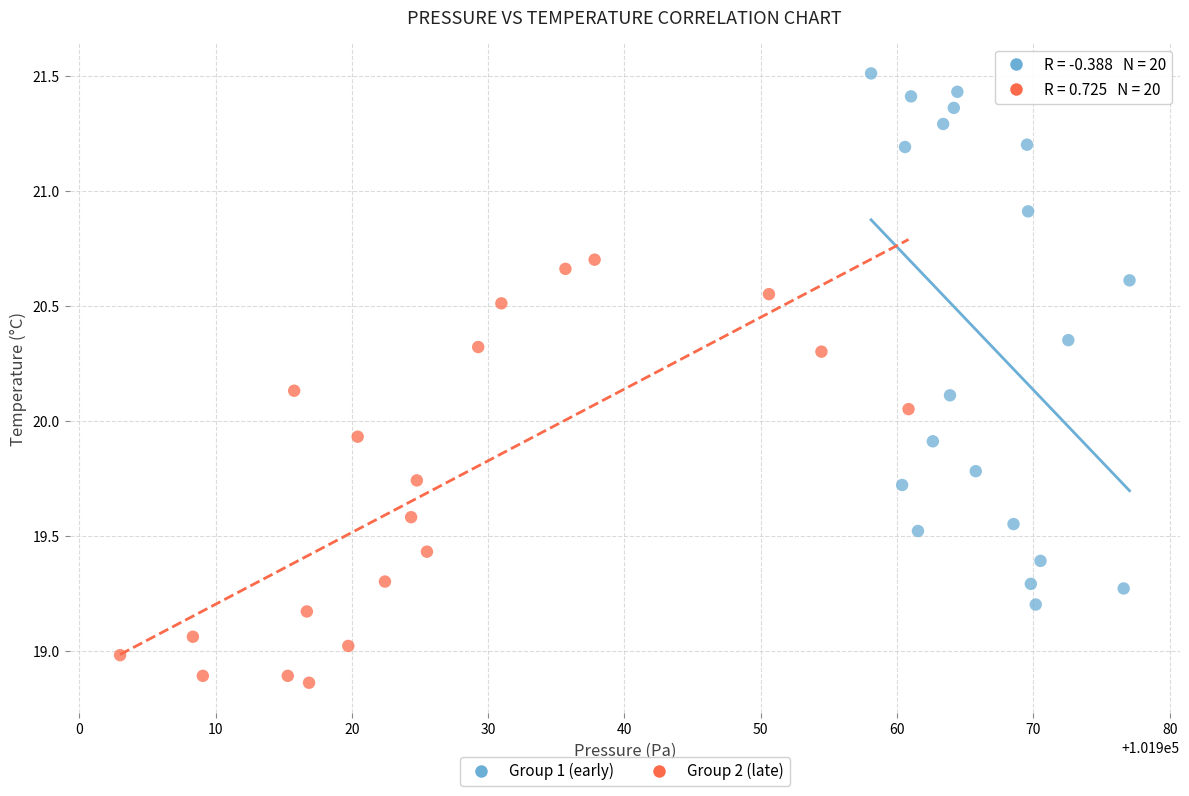

Which series contains the lowest Y value?

Group 2 (late)